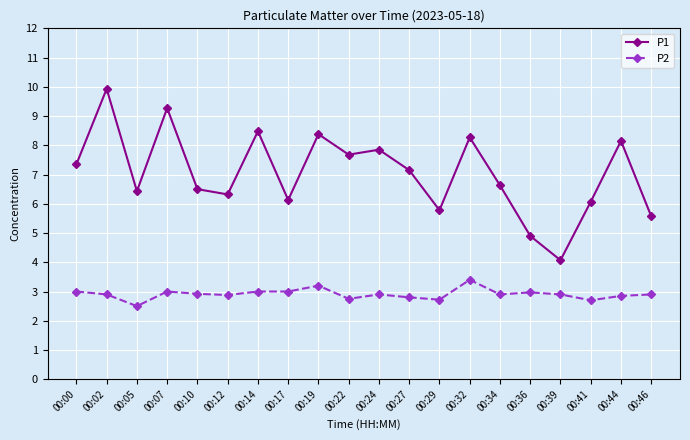

True or false: P1 and P2 intersect in this chart.

False